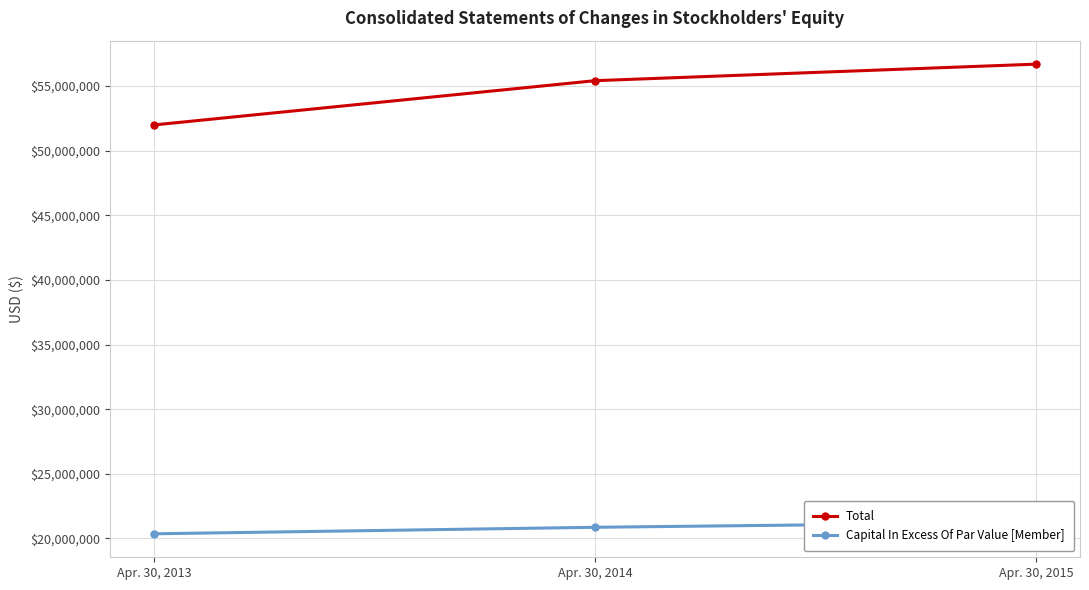

Which has a higher value, Apr. 30, 2013 or Apr. 30, 2015?

Apr. 30, 2015